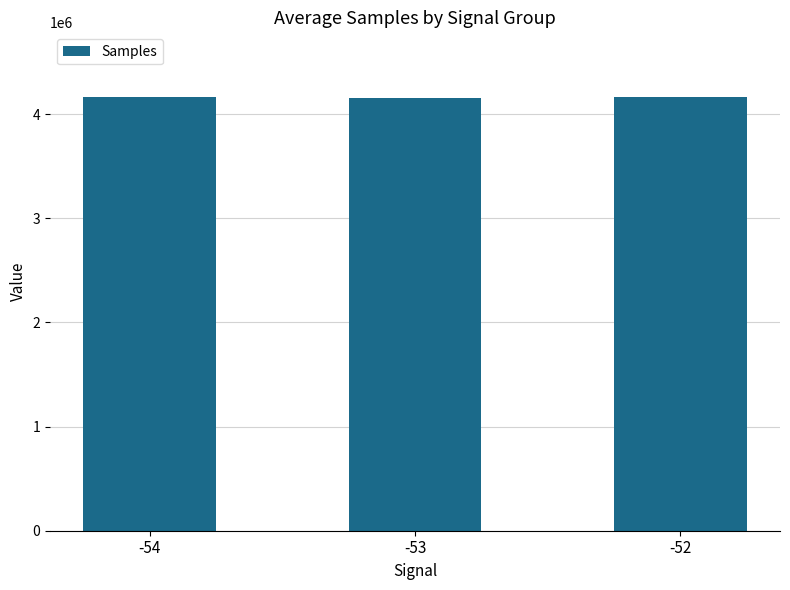

What is the value of the 2nd bar from the left?

4159530.7